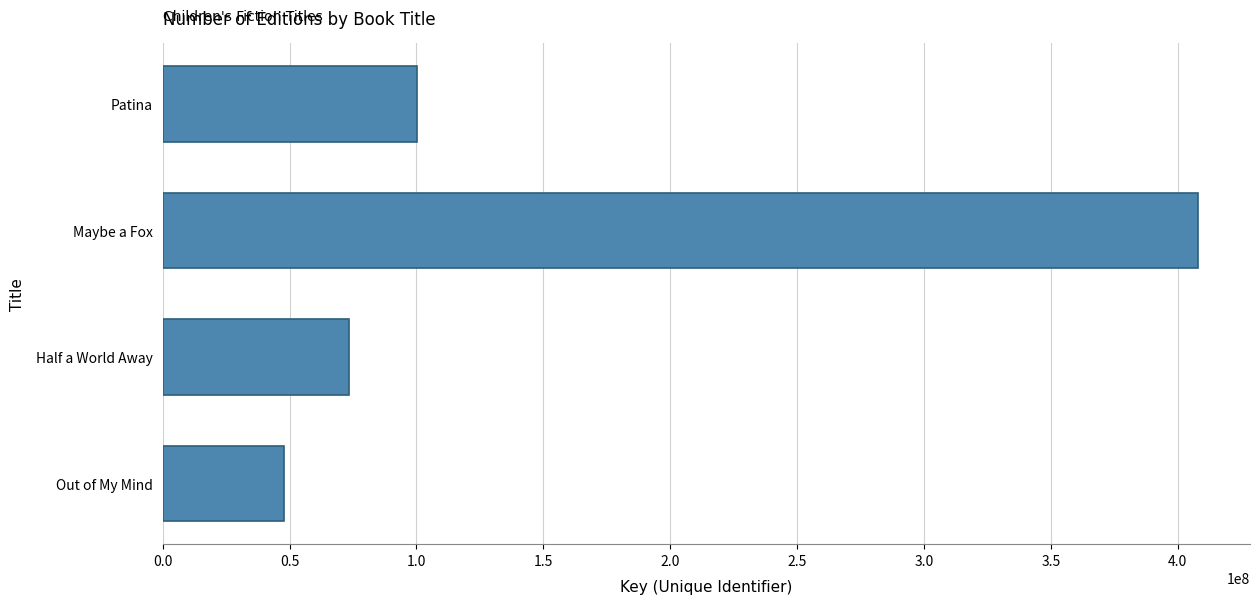

What is the greatest value displayed?

408058738